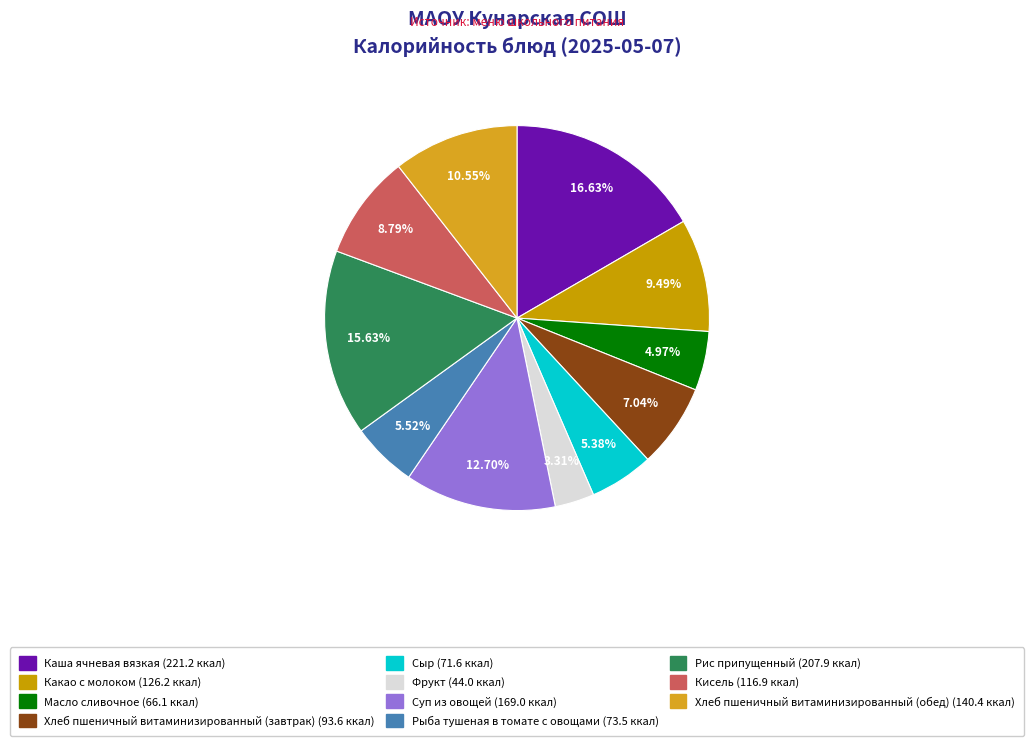

Between Хлеб пшеничный витаминизированный (обед) and Рыба тушеная в томате с овощами, which is larger?

Хлеб пшеничный витаминизированный (обед)